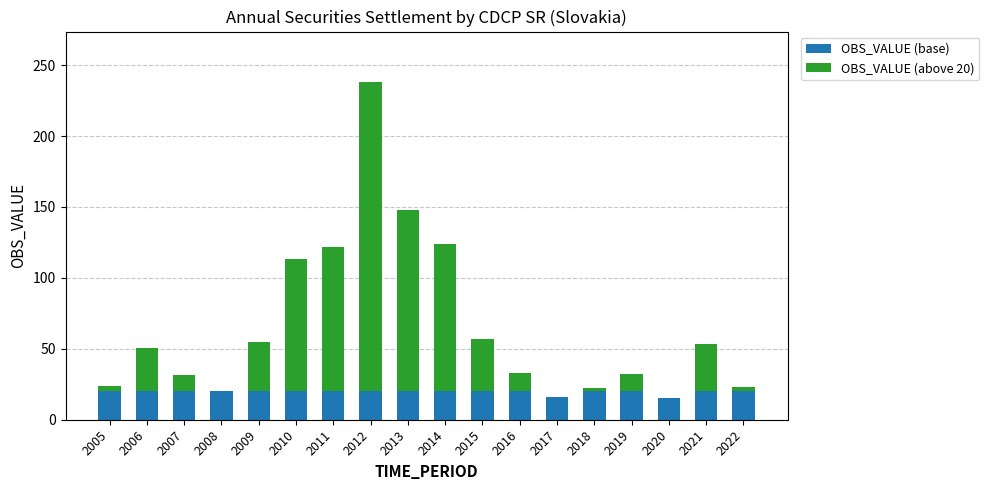

The value of OBS_VALUE (base) at 2009 is 34.9. True or false?

False